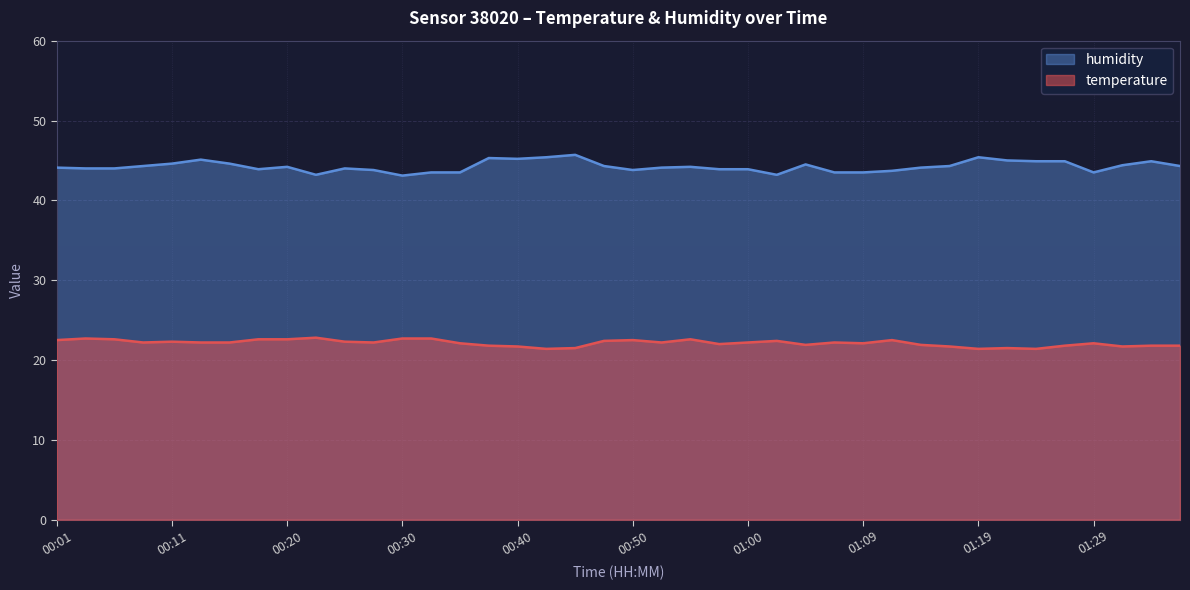

Reading left to right, transcribe all the data shown in this chart.

temperature: 22.5	22.7	22.6	22.2	22.3	22.2	22.2	22.6	22.6	22.8	22.3	22.2	22.7	22.7	22.1	21.8	21.7	21.4	21.5	22.4	22.5	22.2	22.6	22.0	22.2	22.4	21.9	22.2	22.1	22.5	21.9	21.7	21.4	21.5	21.4	21.8	22.1	21.7	21.8	21.8
humidity: 44.1	44.0	44.0	44.3	44.6	45.1	44.6	43.9	44.2	43.2	44.0	43.8	43.1	43.5	43.5	45.3	45.2	45.4	45.7	44.3	43.8	44.1	44.2	43.9	43.9	43.2	44.5	43.5	43.5	43.7	44.1	44.3	45.4	45.0	44.9	44.9	43.5	44.4	44.9	44.3